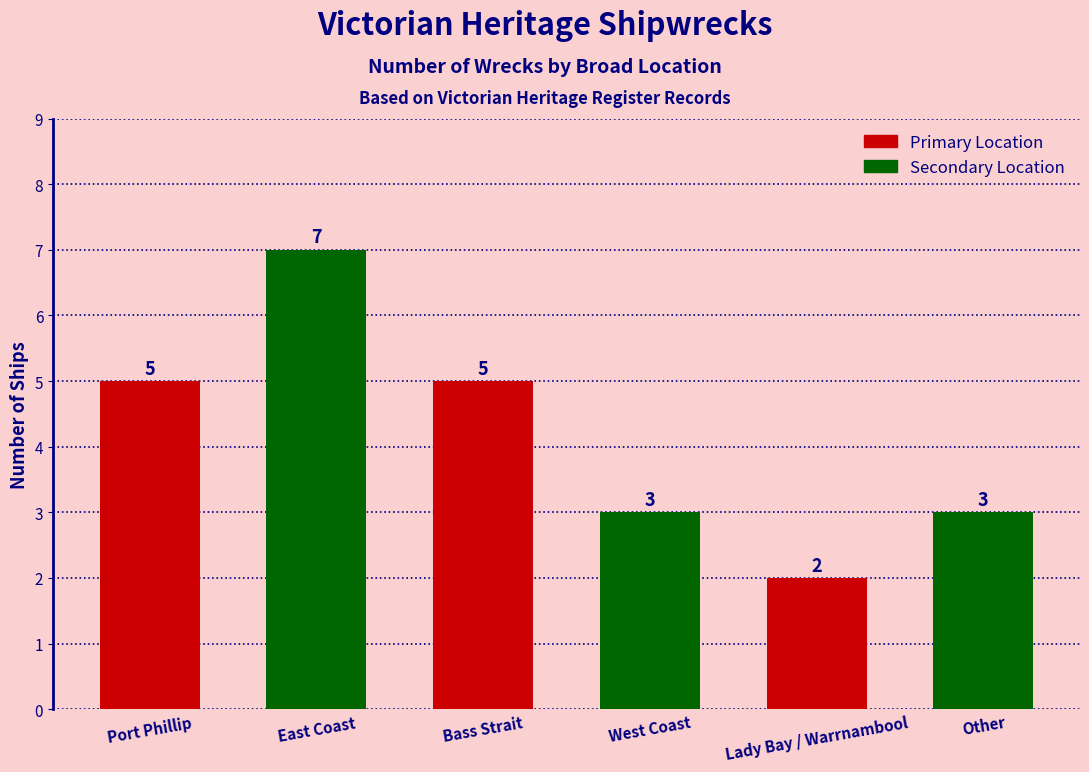

Is it true that the value at Bass Strait is 5?

True